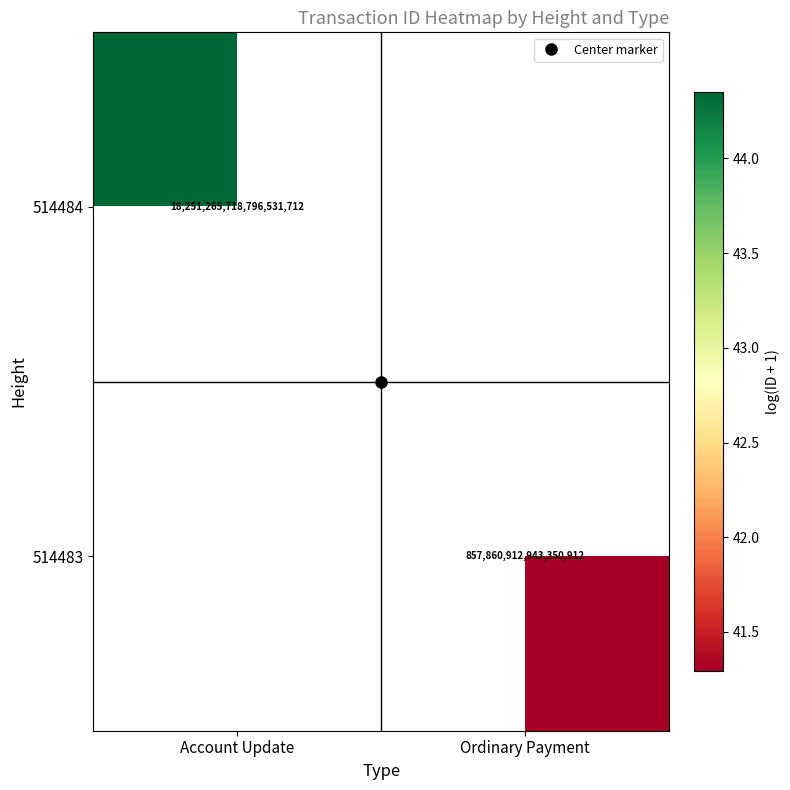

What is the spread (max minus min) of values at Ordinary Payment?

41.3